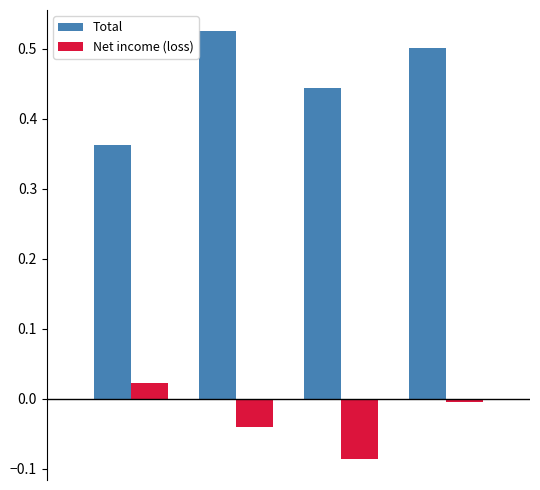

List the series in order of their peak value, highest first.

Total, Net income (loss)